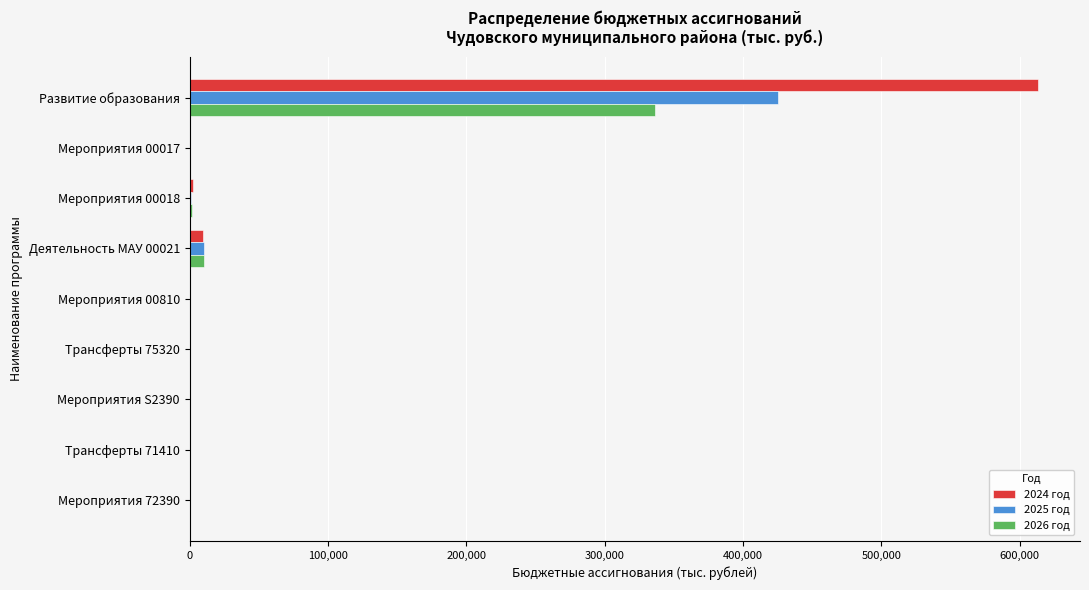

What are all the series names shown in the legend?

2024 год, 2025 год, 2026 год